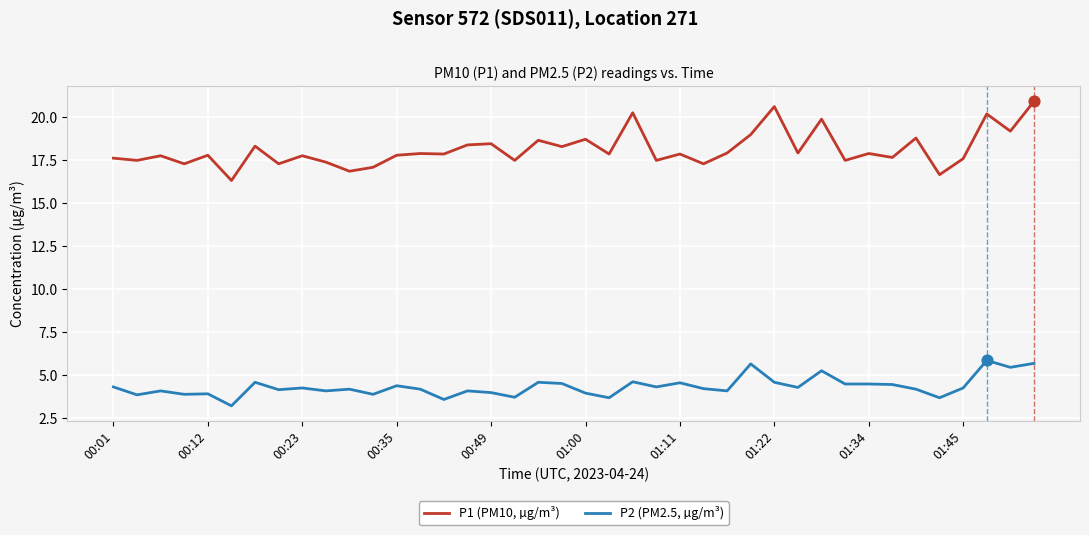

Which series has the largest total across all categories?

P1 (PM10, µg/m³)